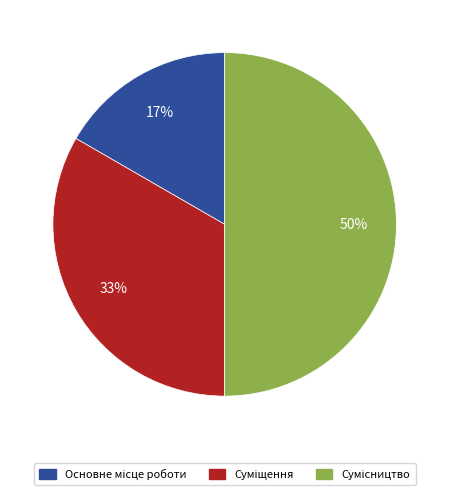

To the nearest percent, what is the average slice percentage?

33%